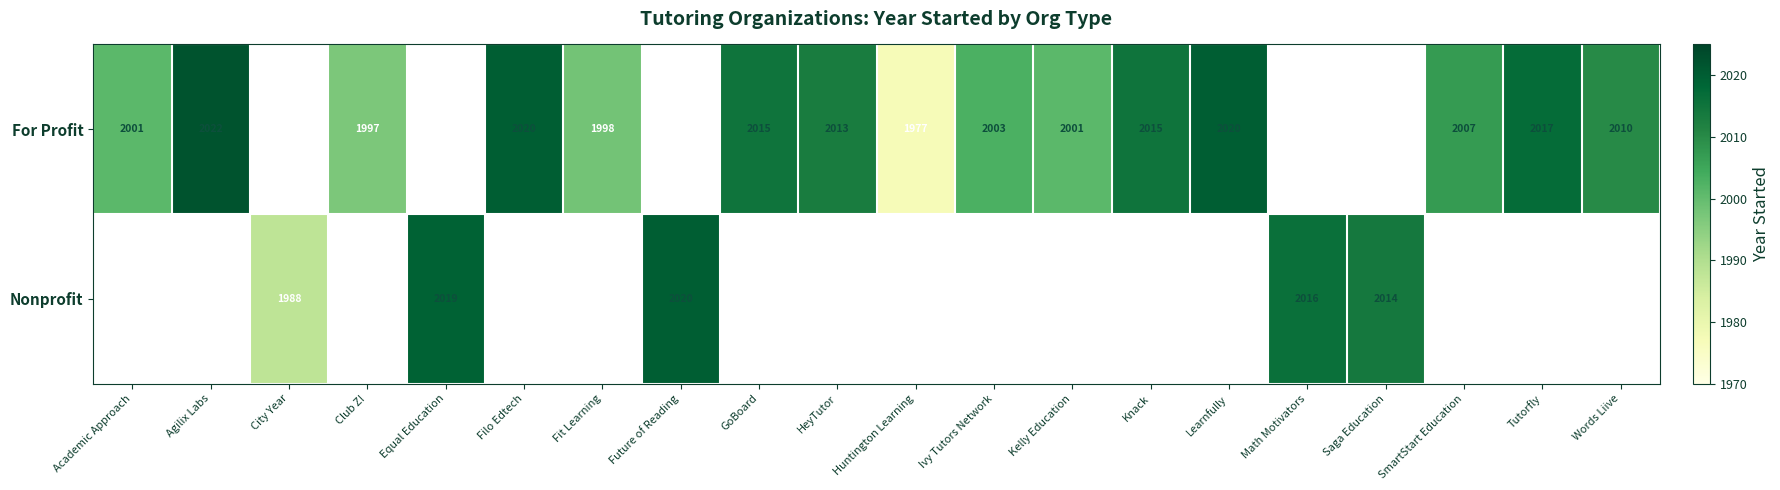

What is the smallest value displayed?

1977.0